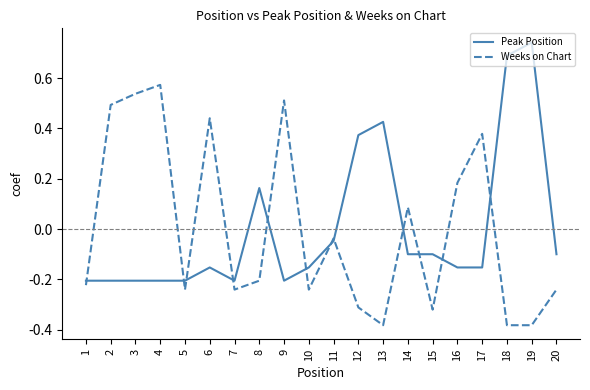

Where is Weeks on Chart nearest to the value 0?

11